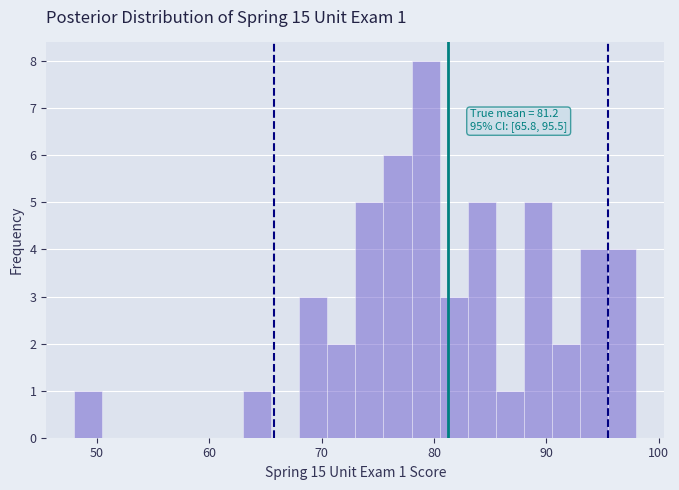

Around what value on the x-axis is the tallest bar? Give the approximate position of its centre, as read against the axis.

79